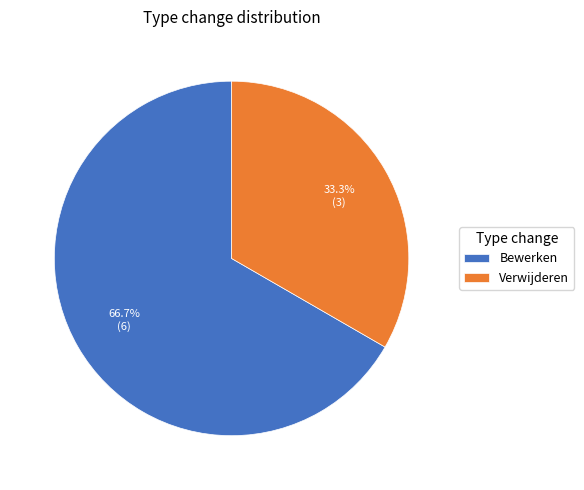

To the nearest percent, what is the difference between the Verwijderen and Bewerken slice percentages?

33%